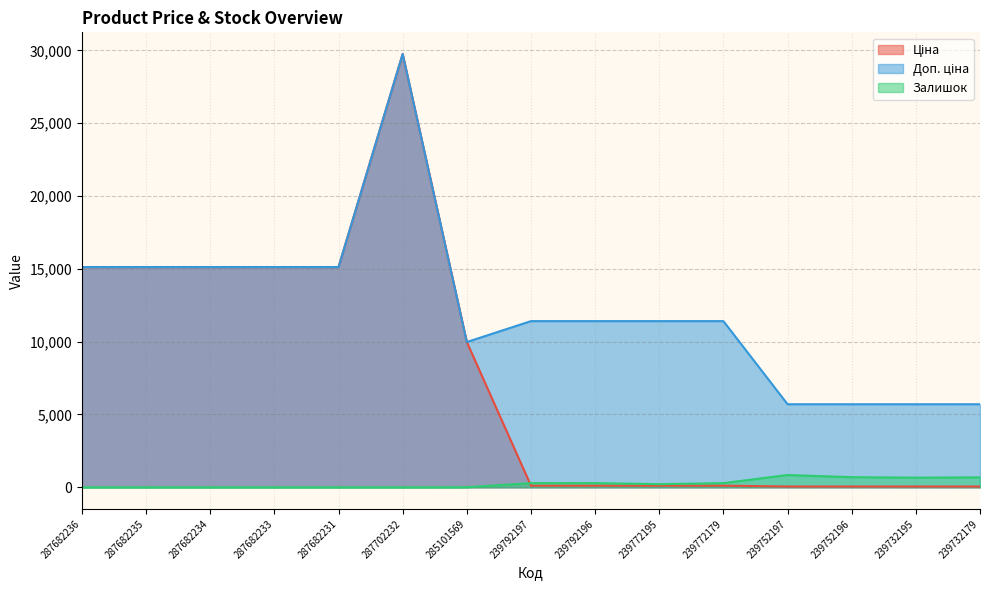

What are all the series names shown in the legend?

Ціна, Доп. ціна, Залишок